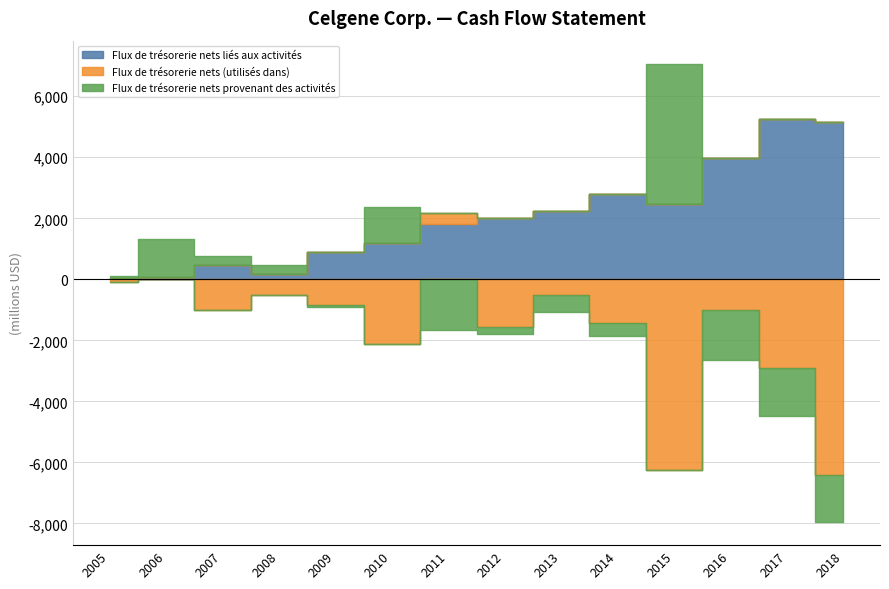

Count the number of categories in the chart.

14